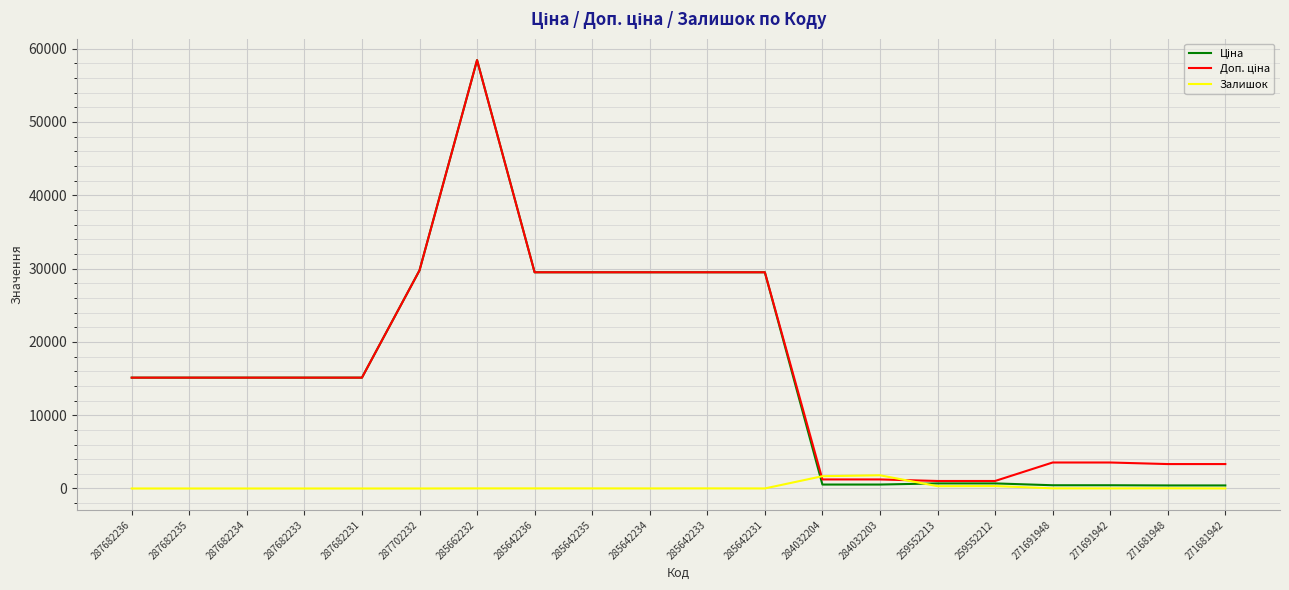

What is the greatest value displayed?

58426.5